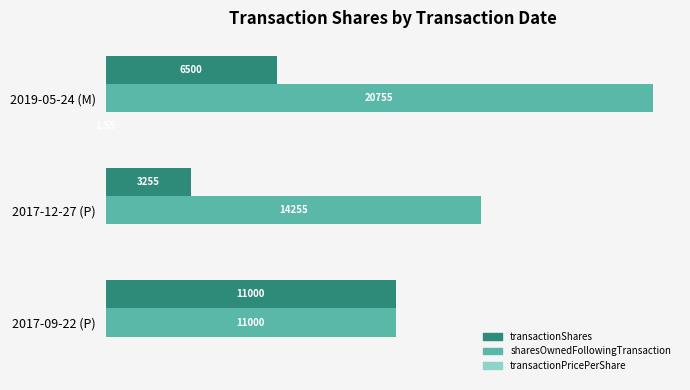

Which series changed the most between 2017-12-27 (P) and 2017-09-22 (P)?

transactionShares